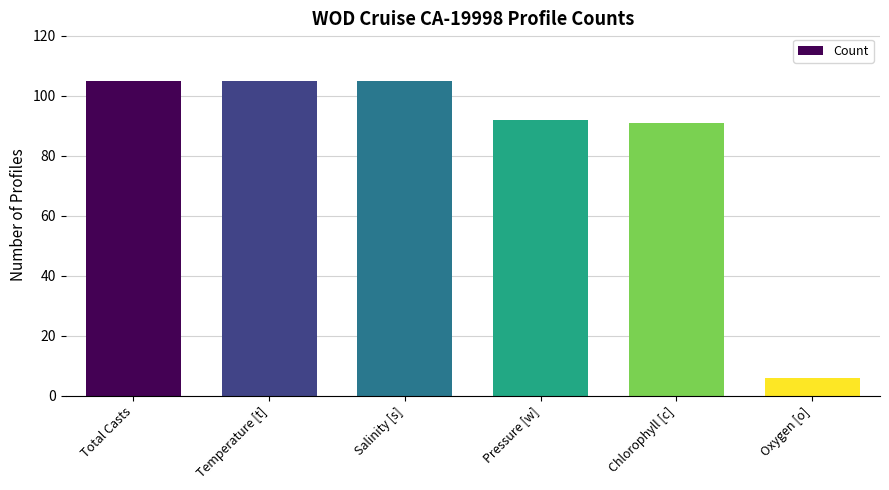

The value at Pressure [w] is 92. True or false?

True